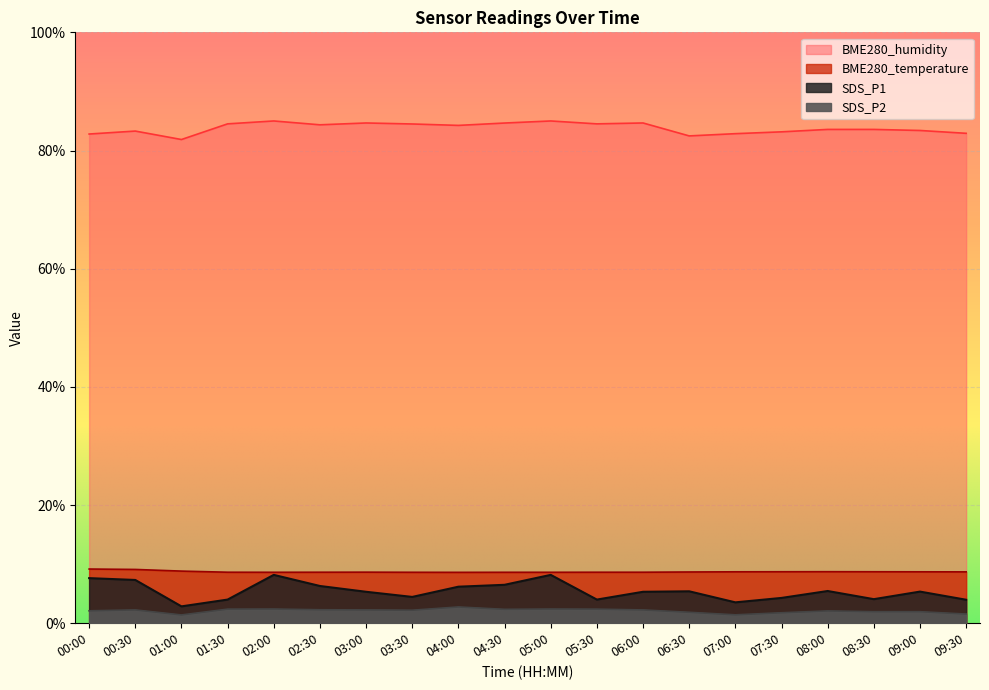

True or false: SDS_P2 and BME280_humidity cross at least once.

False